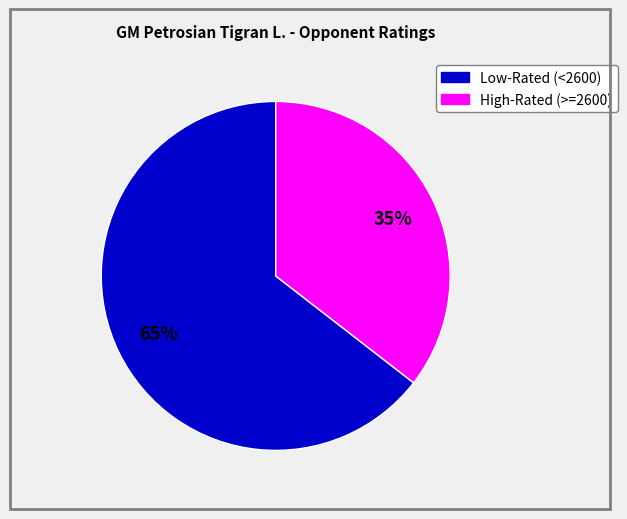

To the nearest percent, what is the average slice percentage?

50%